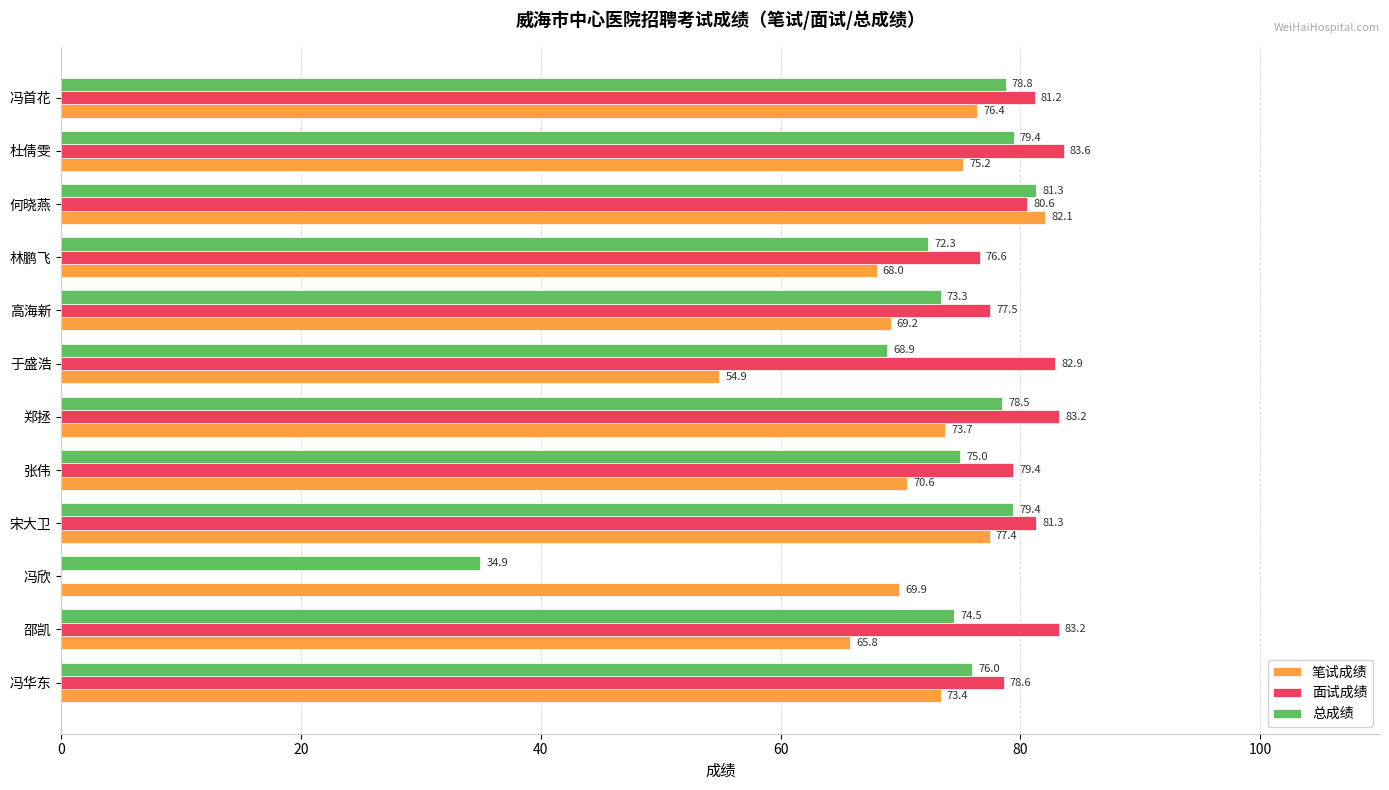

Which category has the highest value in the 总成绩 series?

何晓燕